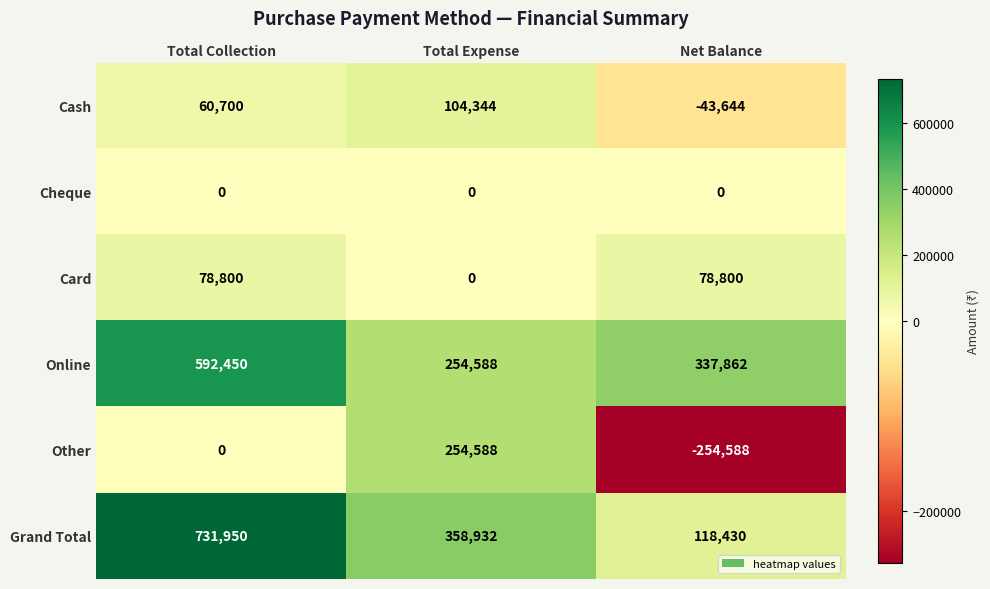

What is the spread (max minus min) of values at Total Collection?

731950